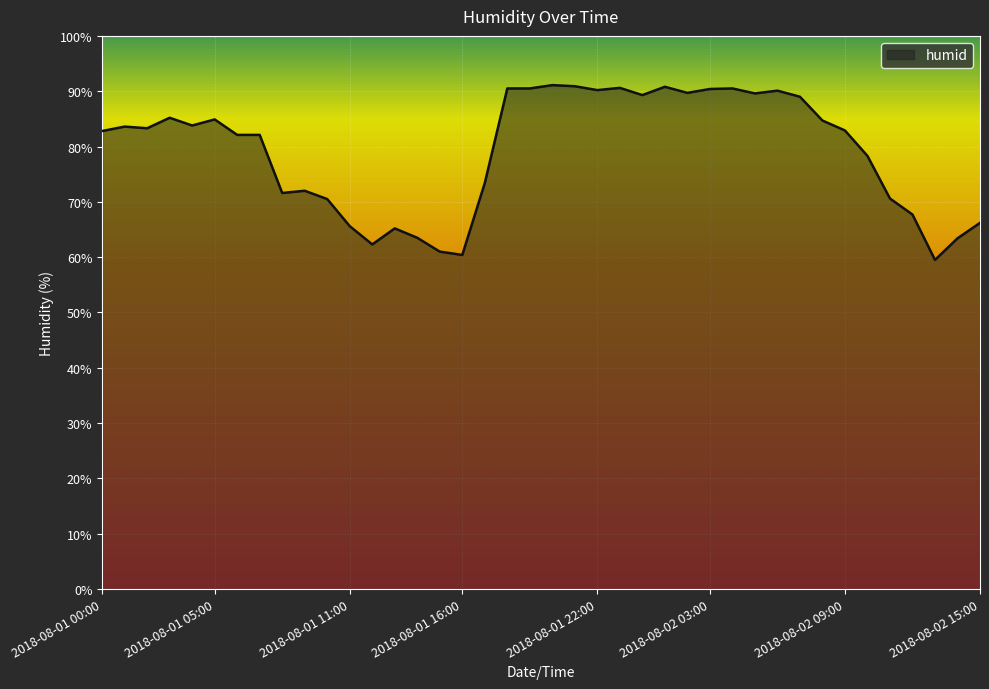

What is the minimum value shown in the chart?

59.5